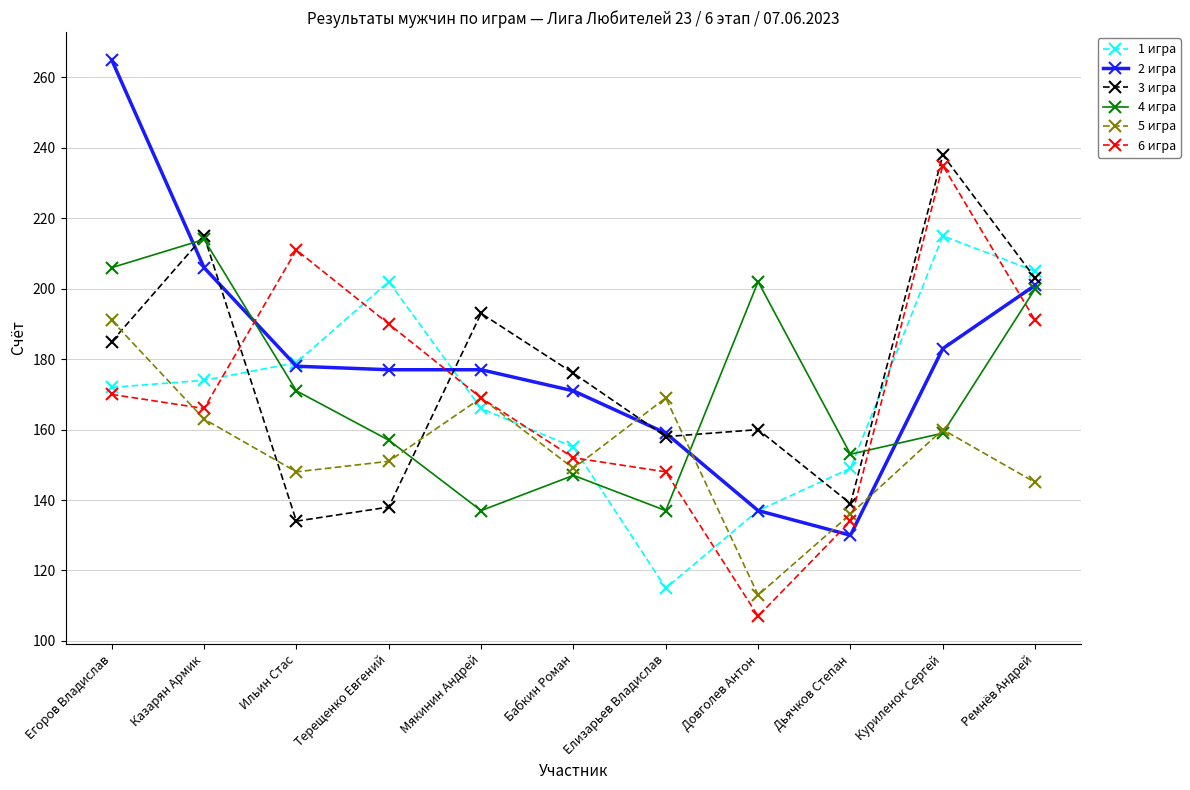

What is the minimum value for 6 игра?

107